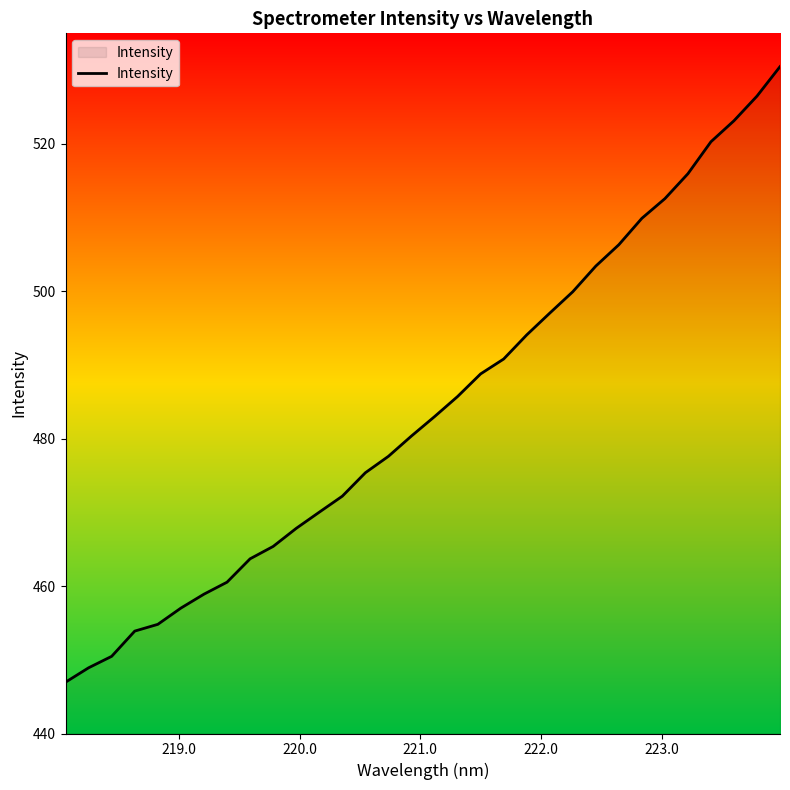

What is the smallest value displayed?

447.0